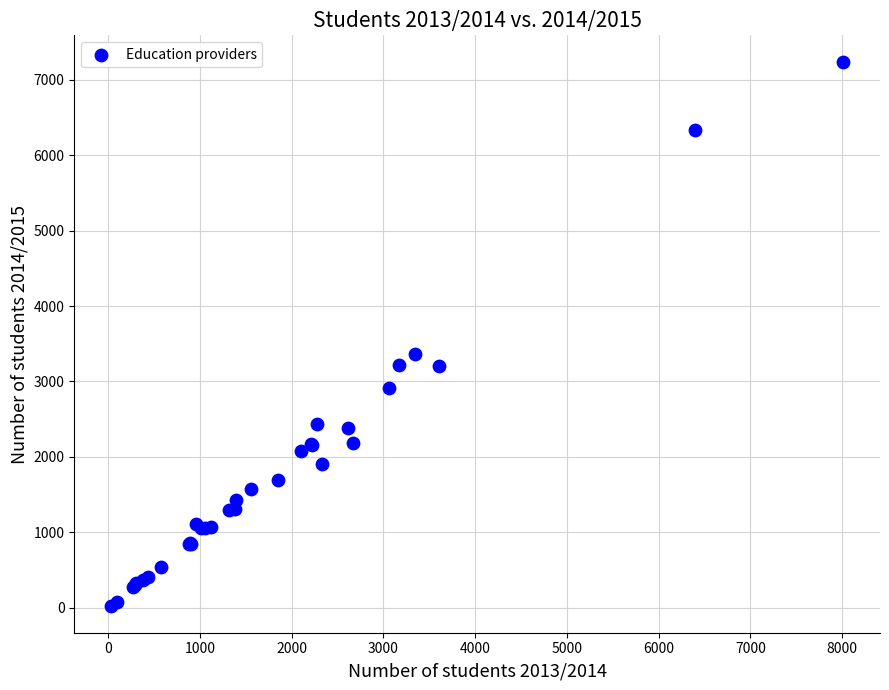

What Y value in the scatter plot is closest to 3629?

3363